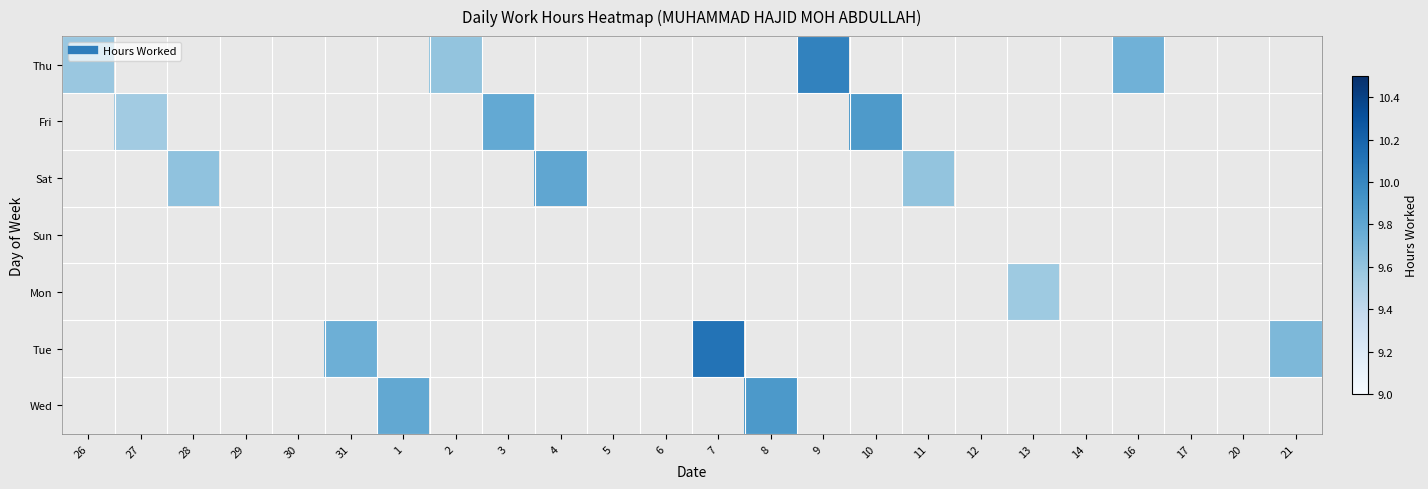

How many data points does each series have?

24